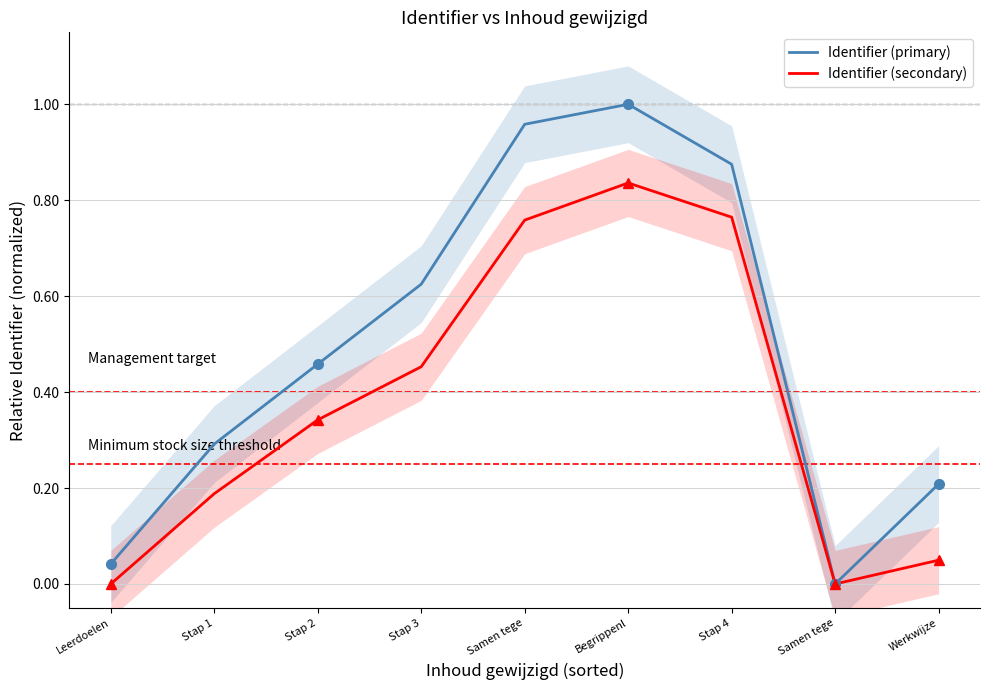

What is the label of the 9th point from the left?

Werkwijze